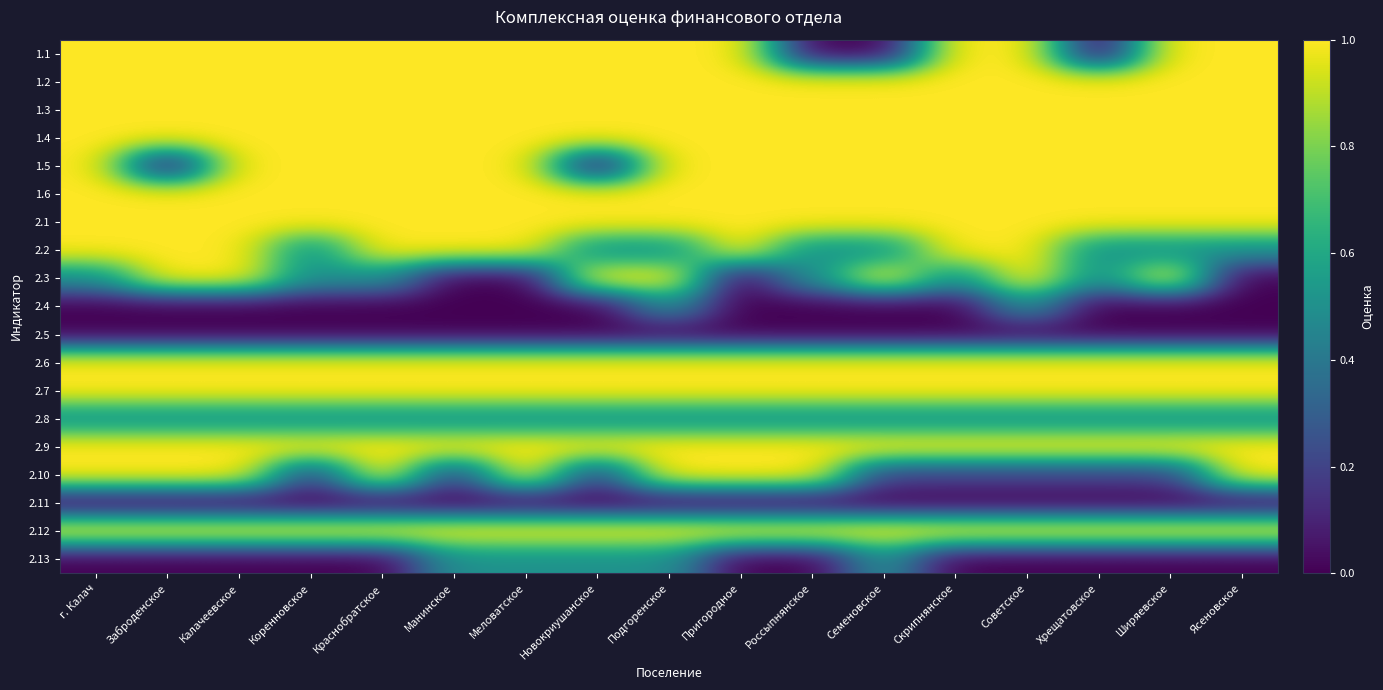

Between Россыпнянское and Калачеевское, which is larger?

Калачеевское